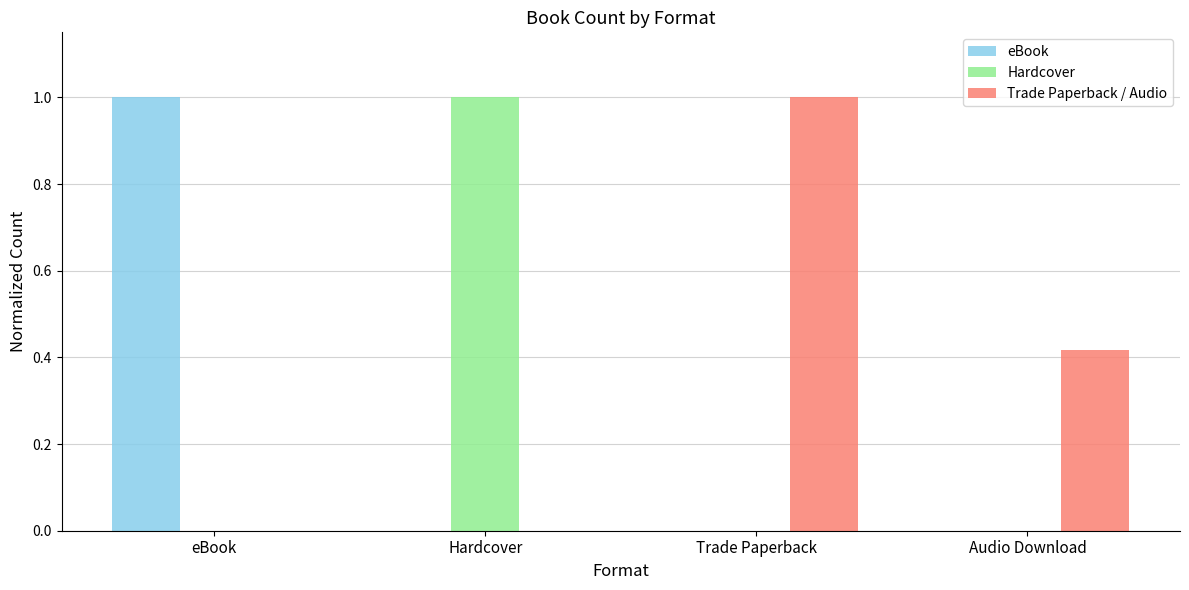

At which label does Hardcover reach its peak?

Hardcover